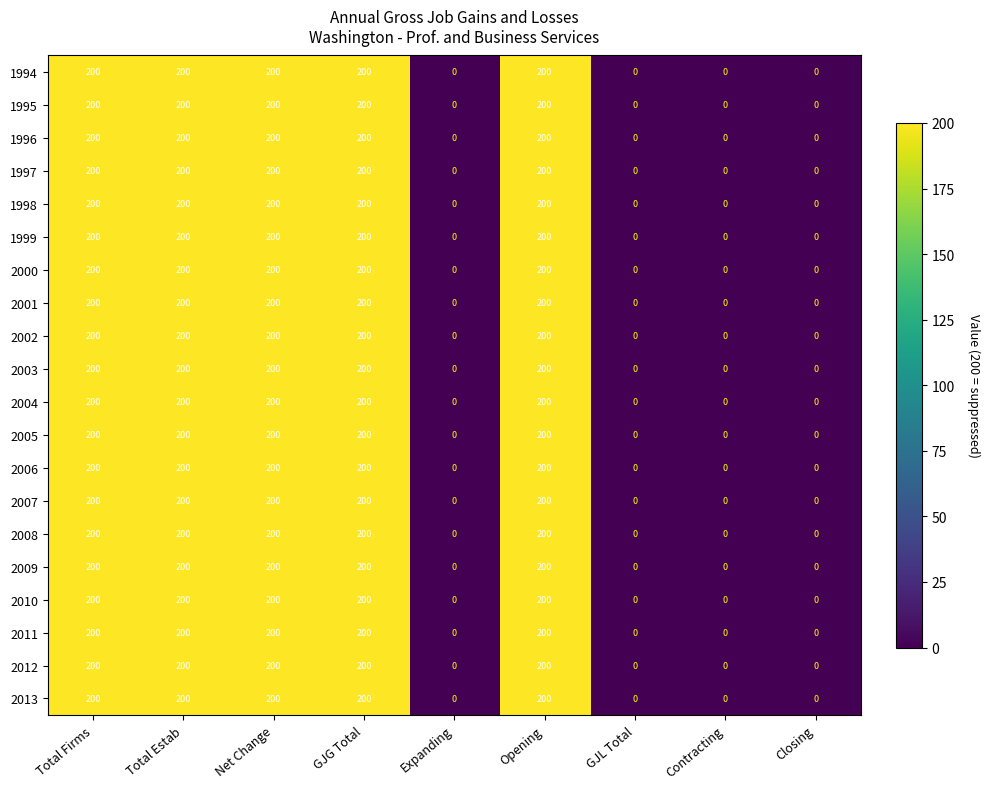

What is the total value across all series at Total Estab?

4000